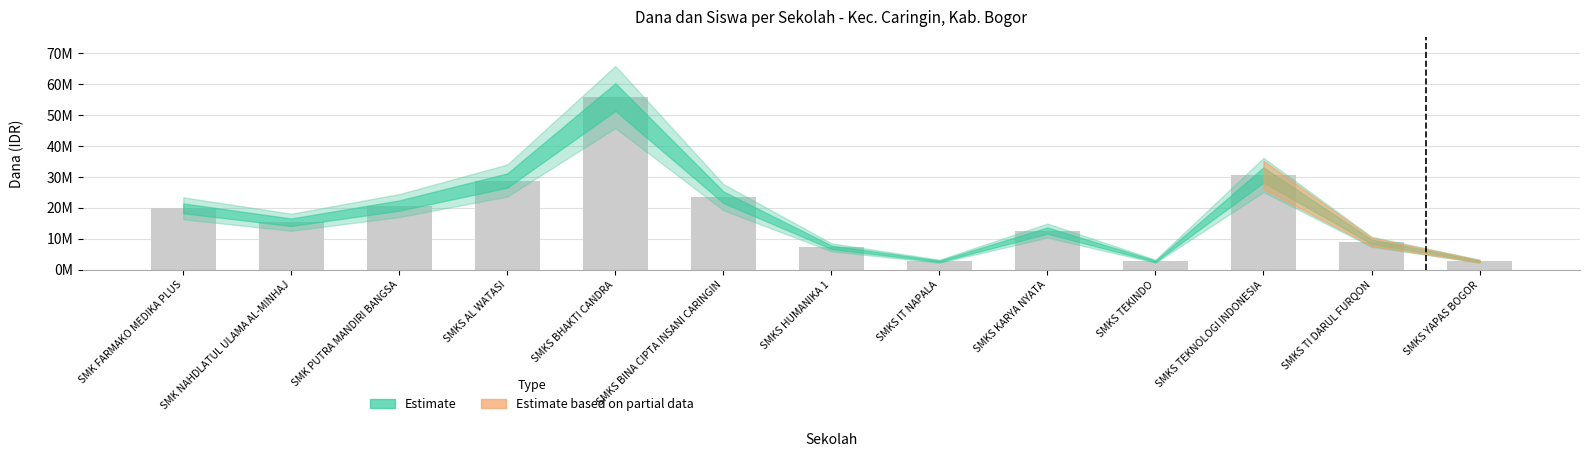

What is the change in value from SMKS KARYA NYATA to SMKS TI DARUL FURQON?

-3600000